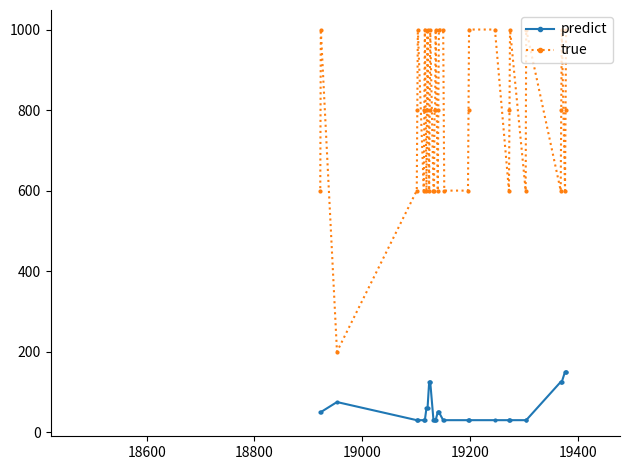

List the series in order of their peak value, highest first.

true, predict